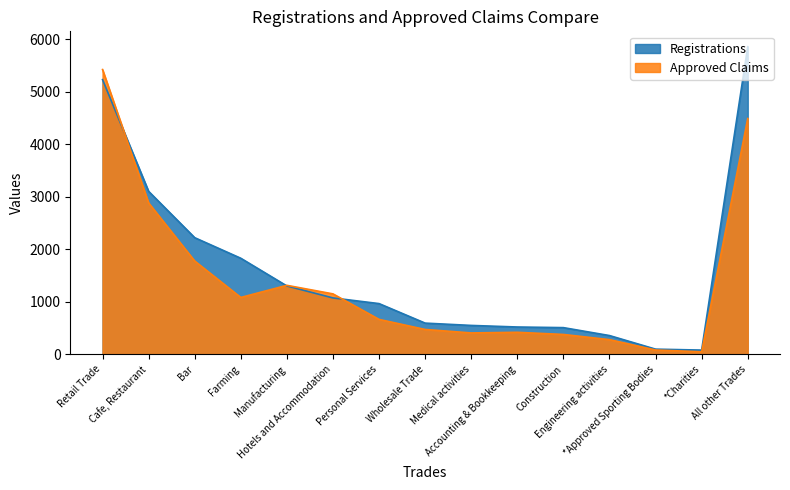

How many lines are shown in the chart?

2